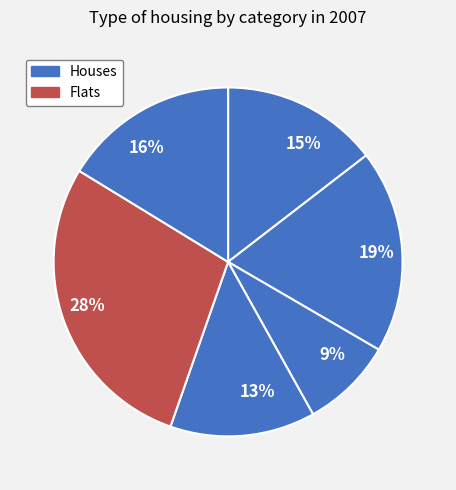

Combined, do 16% and 13% account for over 50%?

No